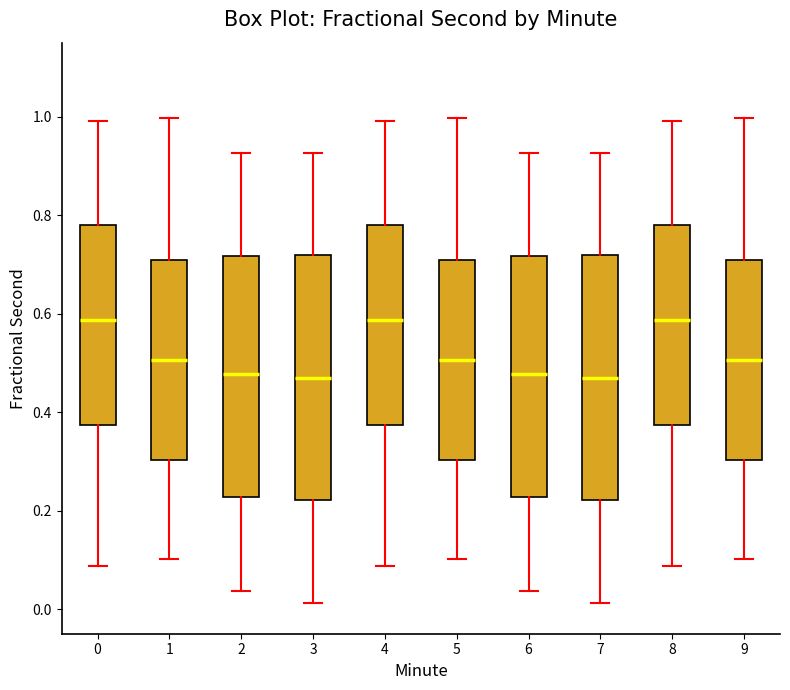

Reading left to right, read every box against the y-axis: the position of its median line, the range the box covers, and the ends of its whiskers. The values are not printed on the chart, so give them approximately, as read against the axis.

0: median 0.58, box 0.38 to 0.78, whiskers 0.08 to 1.00
1: median 0.50, box 0.30 to 0.70, whiskers 0.10 to 1.00
2: median 0.48, box 0.22 to 0.72, whiskers 0.04 to 0.92
3: median 0.46, box 0.22 to 0.72, whiskers 0.02 to 0.92
4: median 0.58, box 0.38 to 0.78, whiskers 0.08 to 1.00
5: median 0.50, box 0.30 to 0.70, whiskers 0.10 to 1.00
6: median 0.48, box 0.22 to 0.72, whiskers 0.04 to 0.92
7: median 0.46, box 0.22 to 0.72, whiskers 0.02 to 0.92
8: median 0.58, box 0.38 to 0.78, whiskers 0.08 to 1.00
9: median 0.50, box 0.30 to 0.70, whiskers 0.10 to 1.00